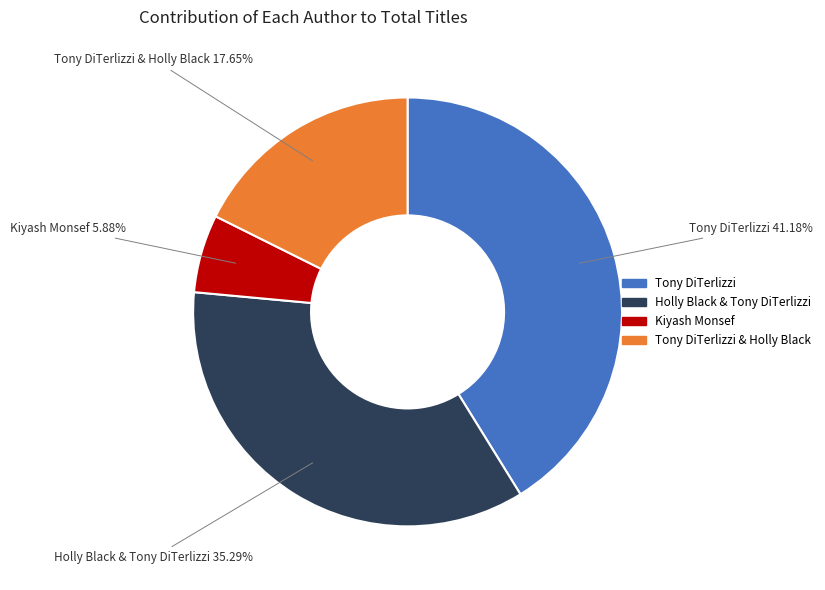

Is there a majority slice in this chart?

No